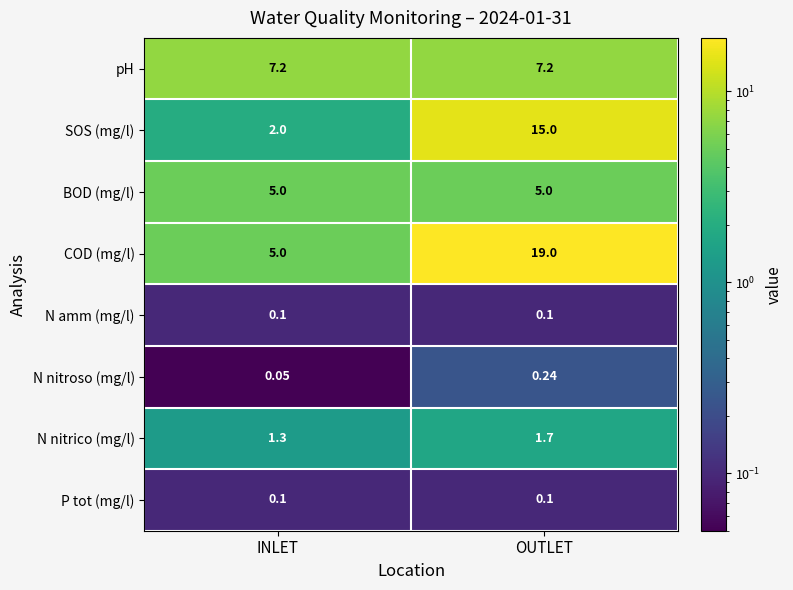

Which series has the widest spread of values?

COD (mg/l)